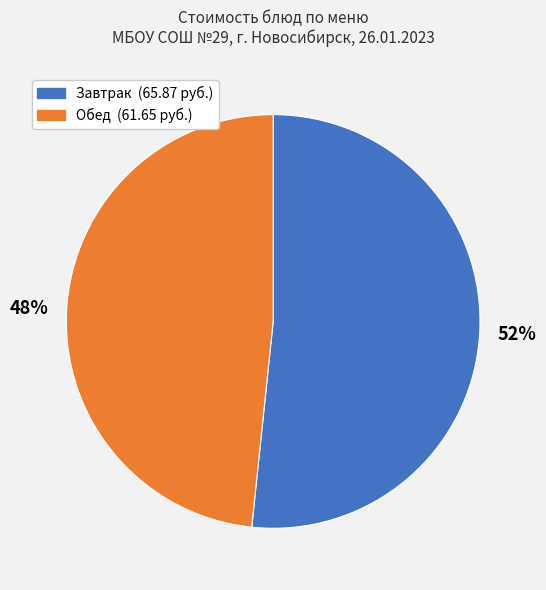

Does any single category account for the majority?

Yes